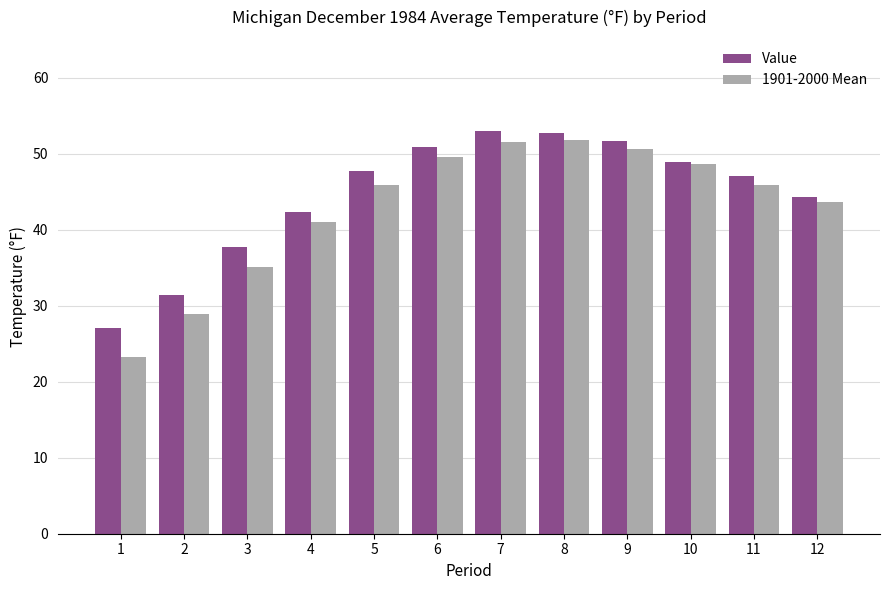

Which category has the lowest value in the 1901-2000 Mean series?

1